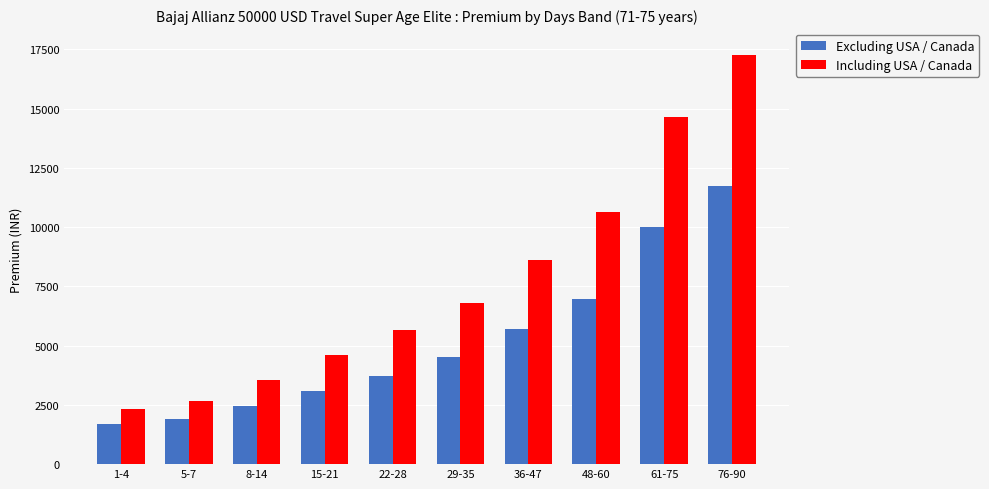

How many categories are shown in the chart?

10